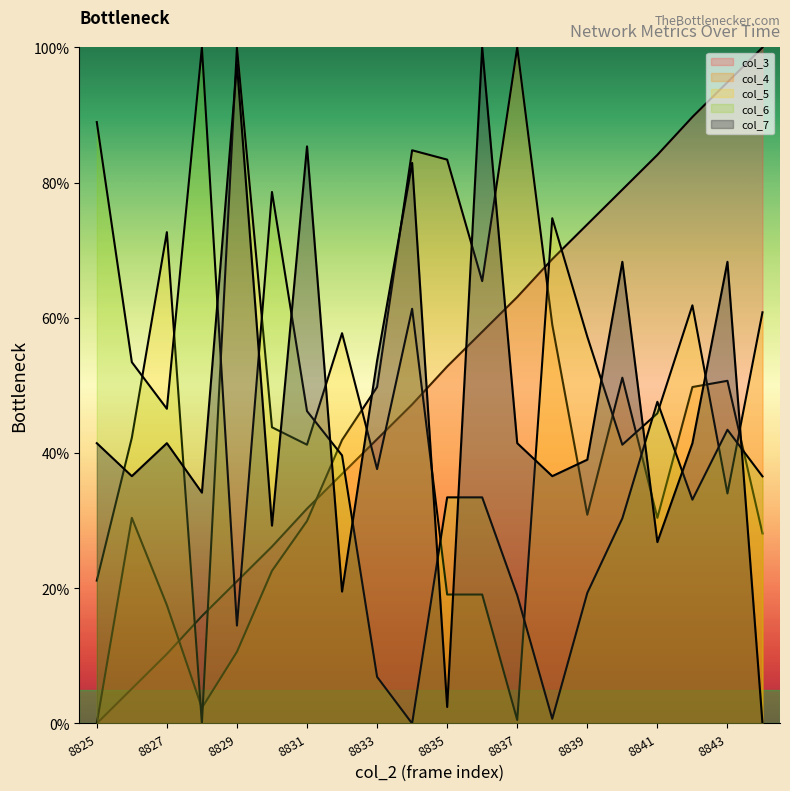

True or false: col_4 and col_3 intersect in this chart.

True